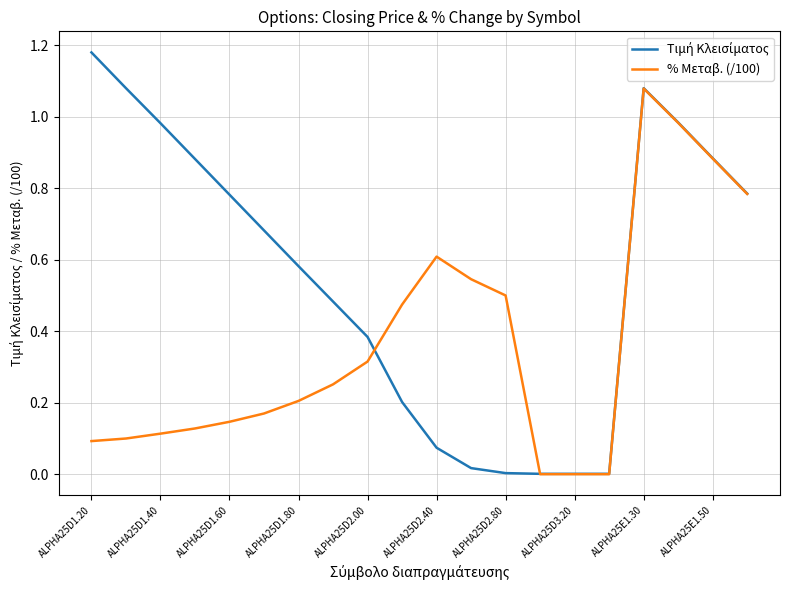

What is the difference between the second highest and second lowest values in the % Μεταβ. (/100) series?

1.0